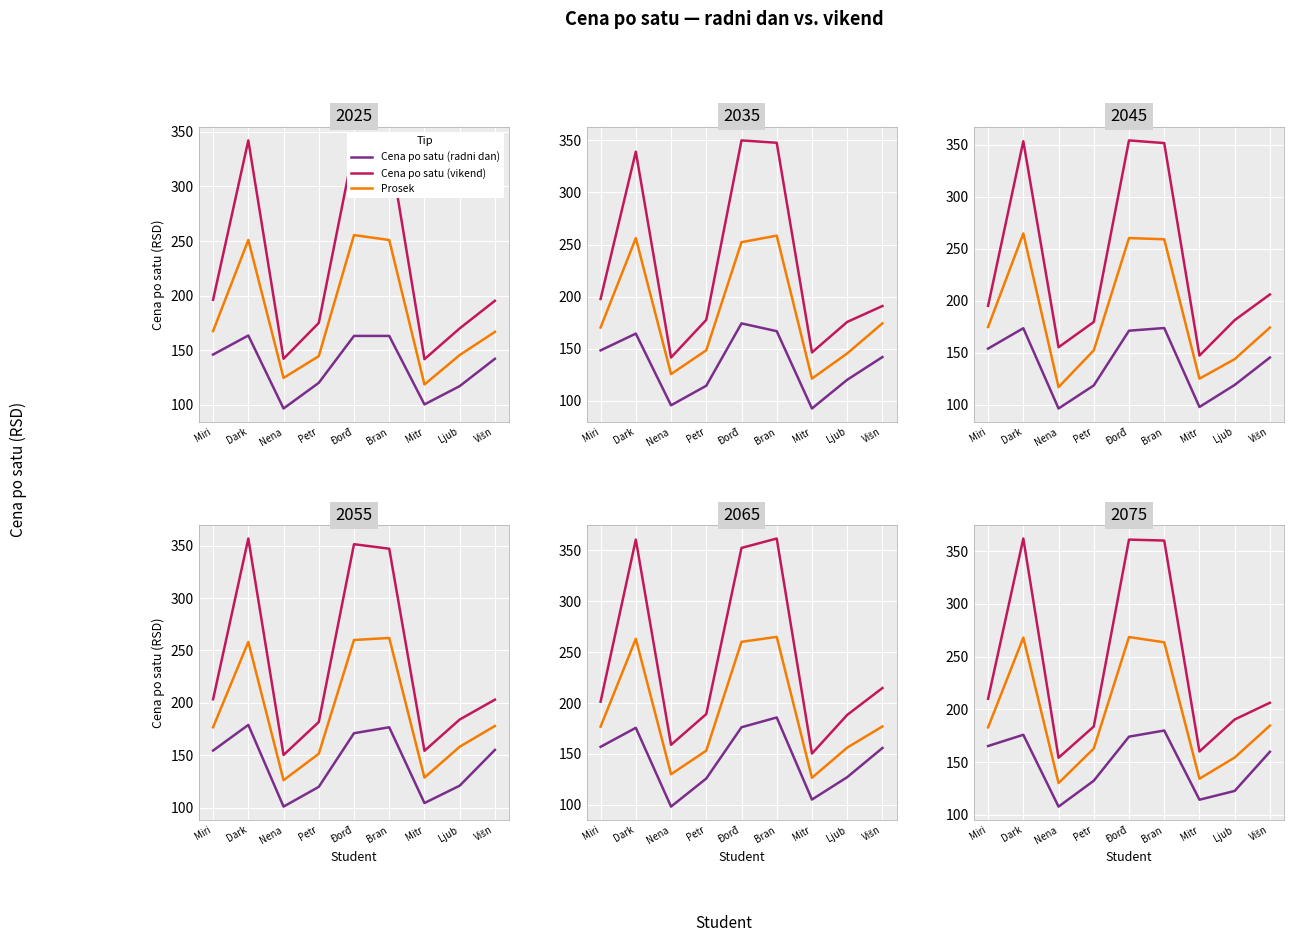

What is the value of the Prosek point at the 8th from the left?

154.3